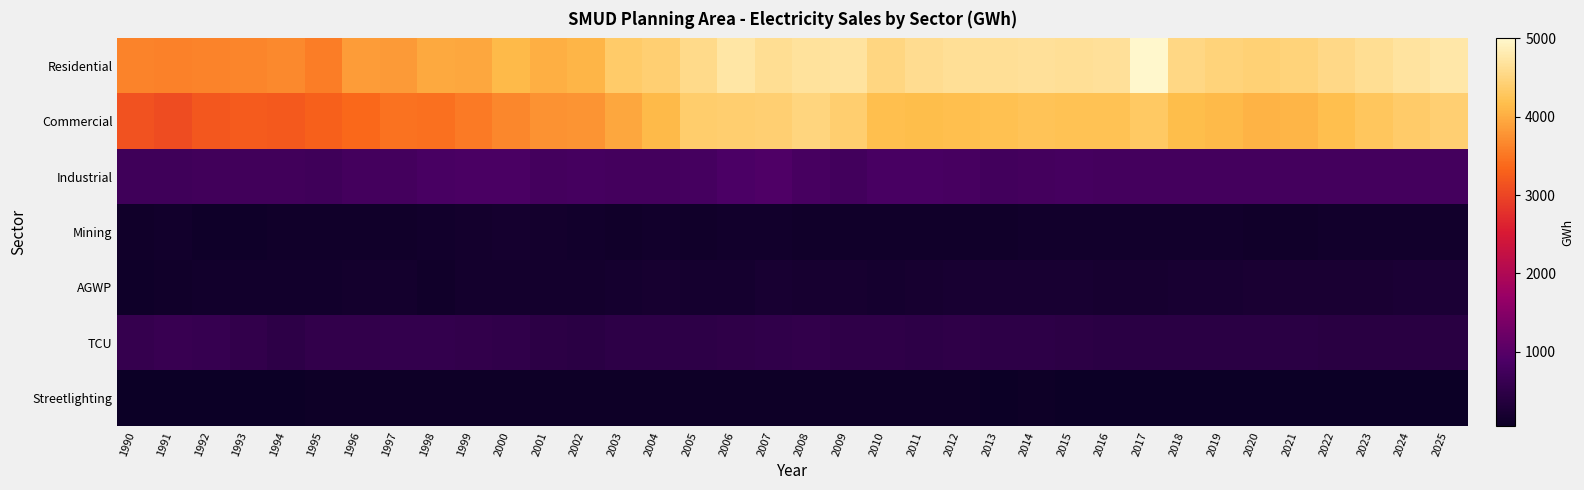

How many categories are shown in the chart?

36